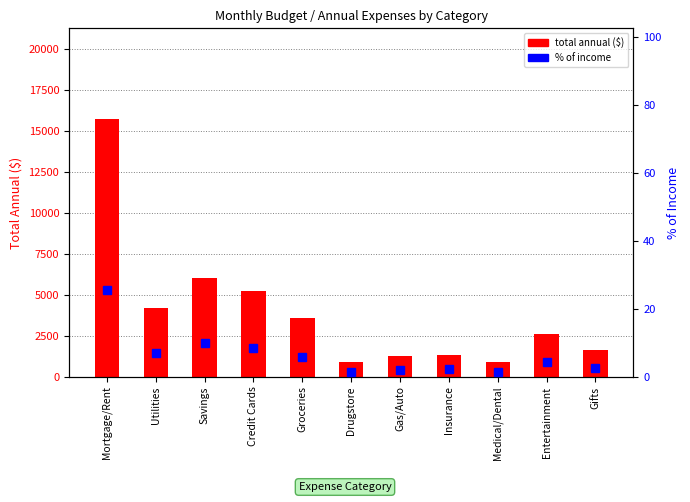

Where does the total annual ($) series first go above 2595?

Mortgage/Rent